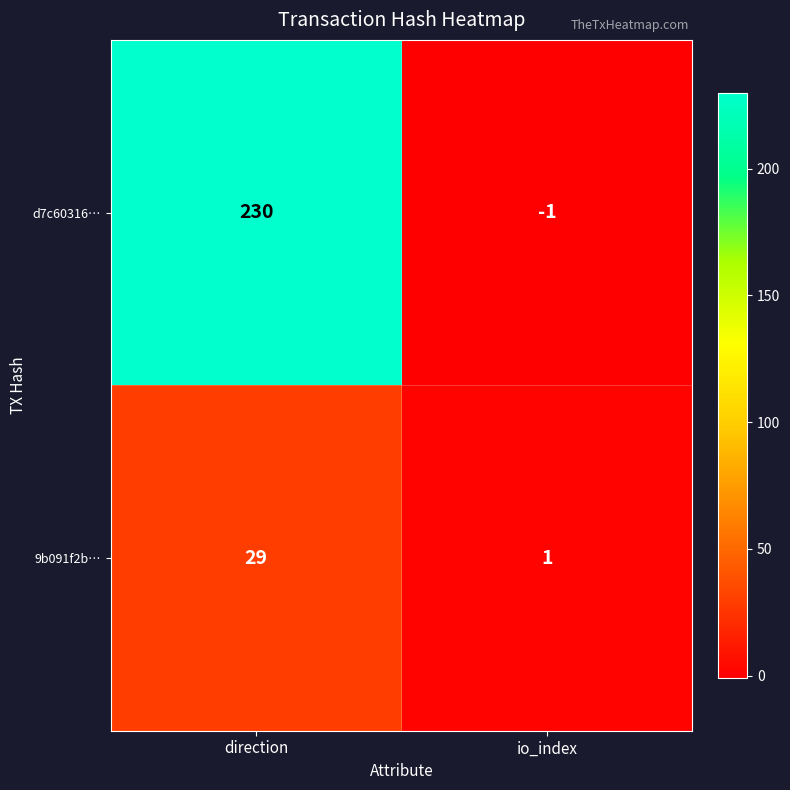

List the series in order of their overall mean, lowest first.

9b091f2b…, d7c60316…